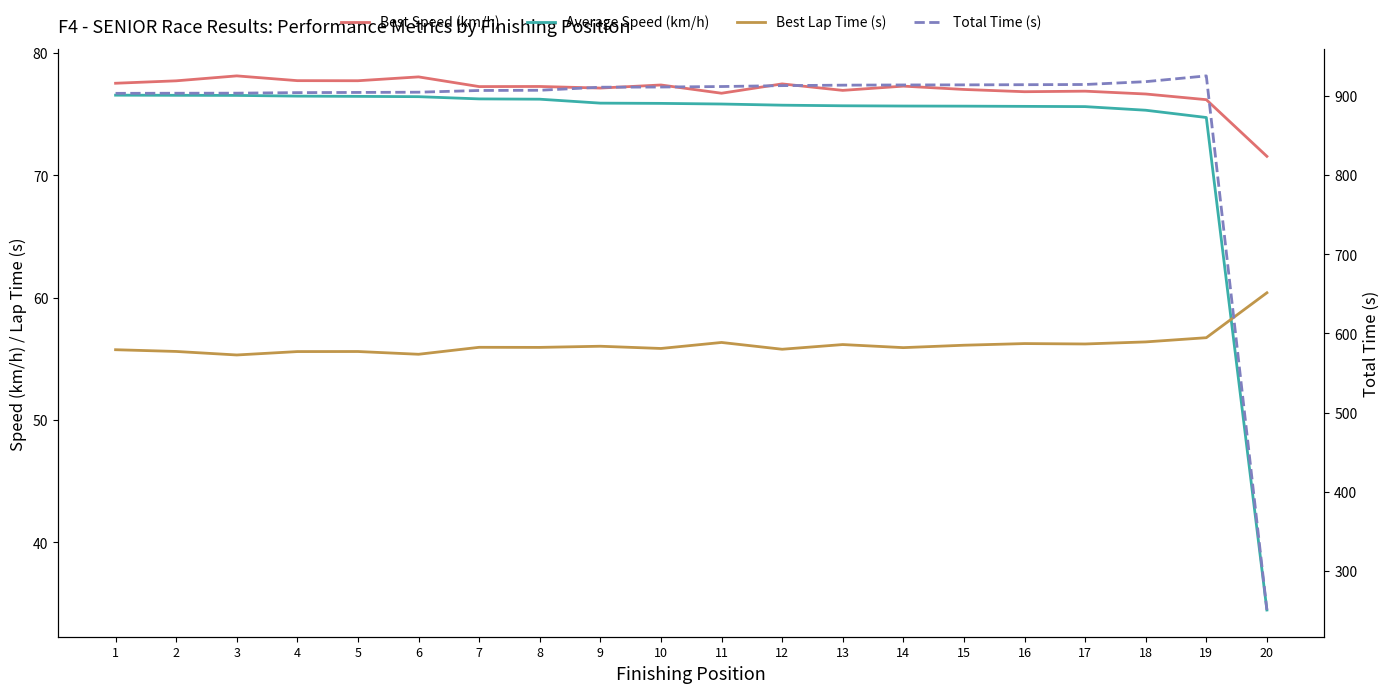

Reading left to right, extract all data points from this chart.

Best Speed (km/h): 77.5	77.7	78.1	77.7	77.7	78.0	77.2	77.2	77.1	77.4	76.7	77.5	76.9	77.3	77.0	76.8	76.9	76.6	76.2	71.5
Average Speed (km/h): 76.5	76.5	76.5	76.5	76.4	76.4	76.2	76.2	75.9	75.9	75.8	75.7	75.7	75.6	75.6	75.6	75.6	75.3	74.7	34.5
Best Lap Time (s): 55.7	55.6	55.3	55.6	55.6	55.4	55.9	55.9	56.0	55.8	56.3	55.8	56.2	55.9	56.1	56.2	56.2	56.4	56.7	60.4
Total Time (s): 903.1	903.2	903.3	904.0	904.3	904.6	906.7	907.0	910.9	911.1	911.7	912.9	913.4	913.7	913.8	914.0	914.3	917.9	925.2	250.7